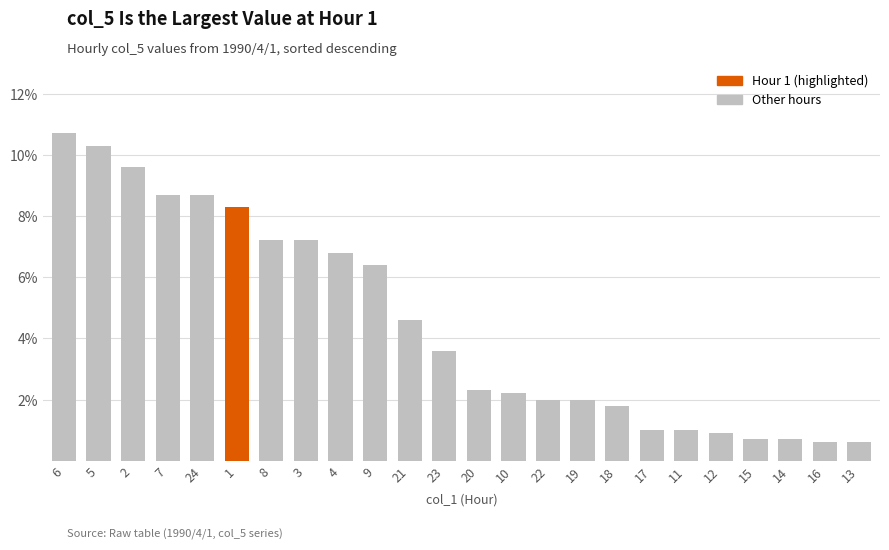

What is the difference between the second highest and second lowest values?

0.1